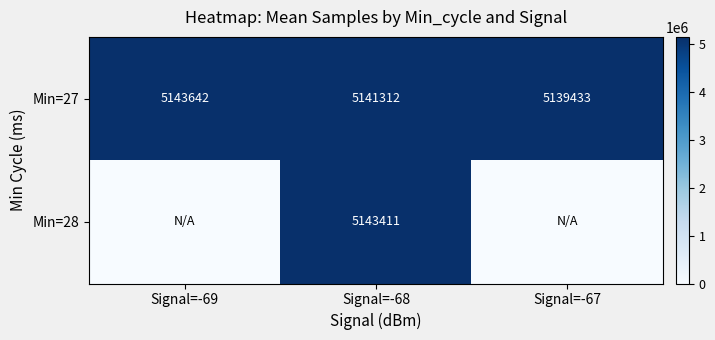

What is the spread (max minus min) of values at Signal=-67?

5139432.7